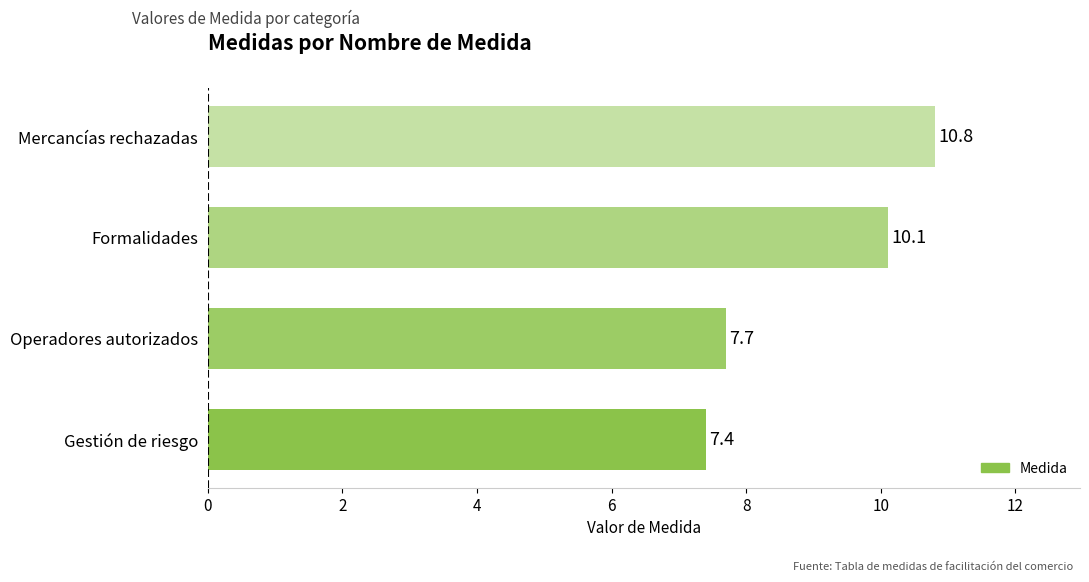

Rank the categories by value from lowest to highest.

Gestión de riesgo, Operadores autorizados, Formalidades, Mercancías rechazadas